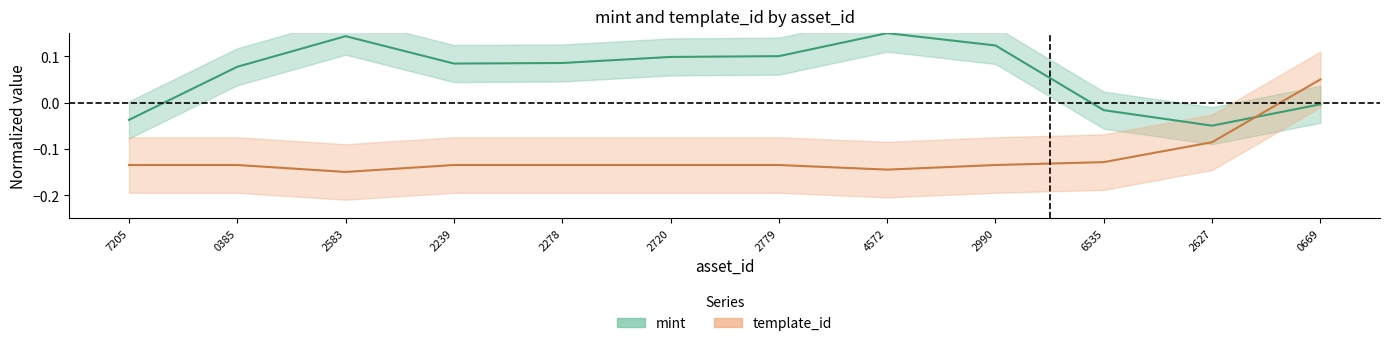

Which series has the largest range (max minus min)?

mint